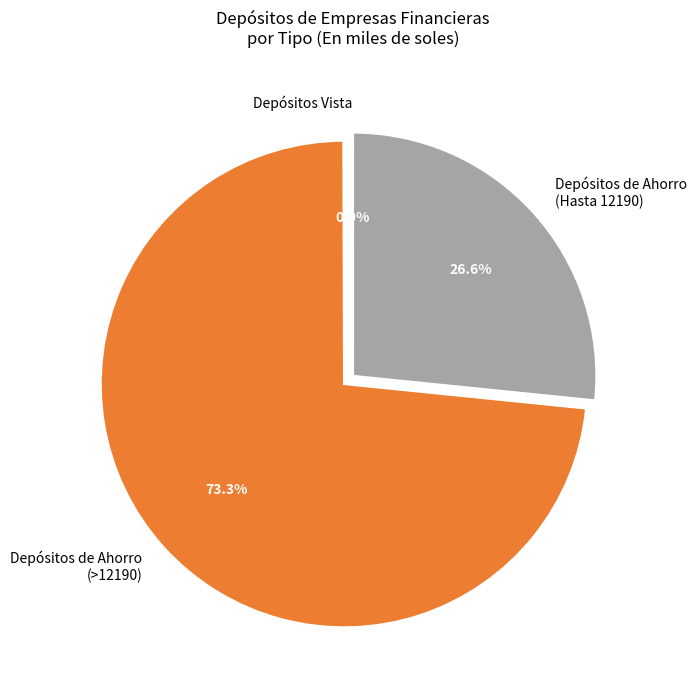

What is the largest slice in the pie chart?

Depósitos de Ahorro (>12190)